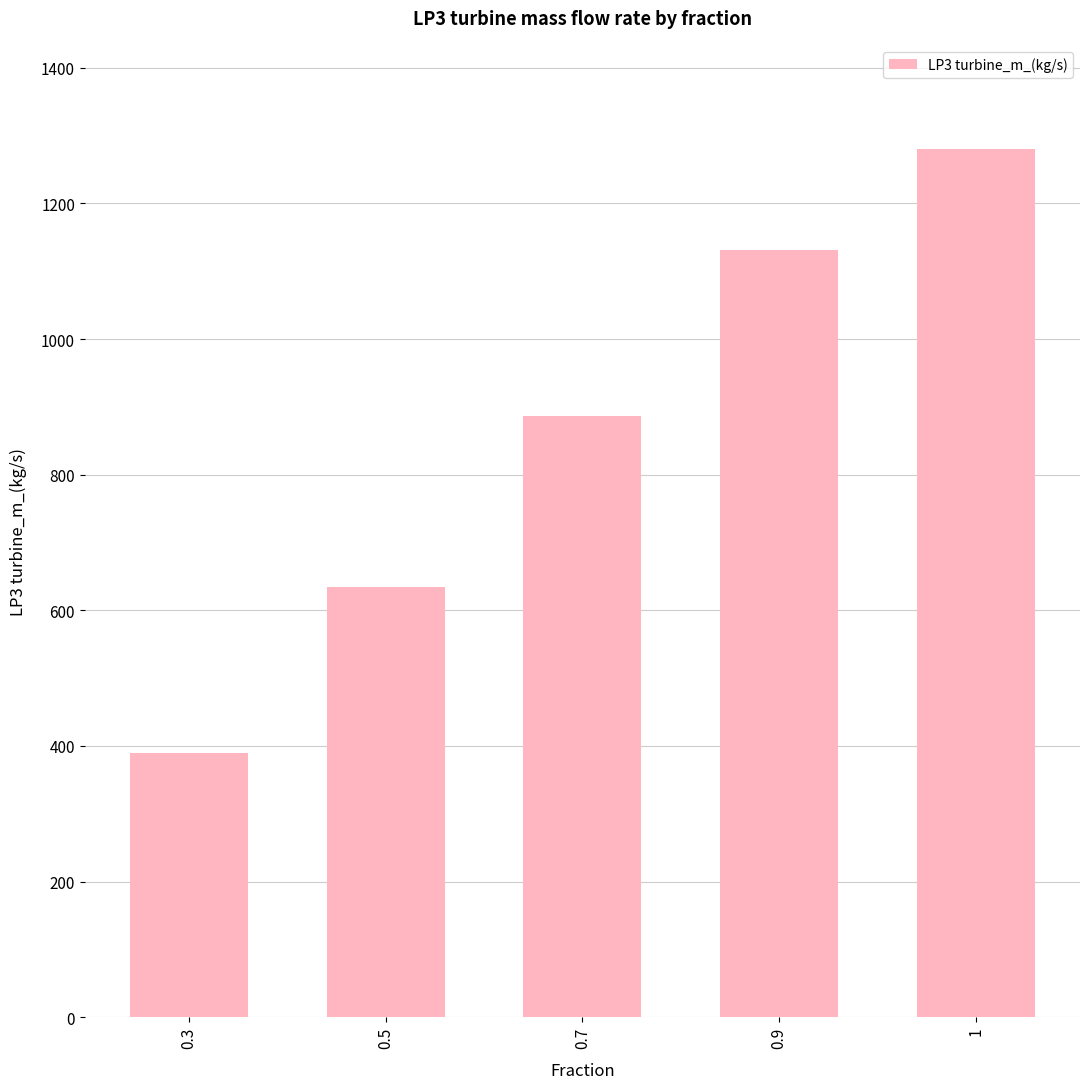

What is the sum of the values at 0.5 and 0.3?

1023.4